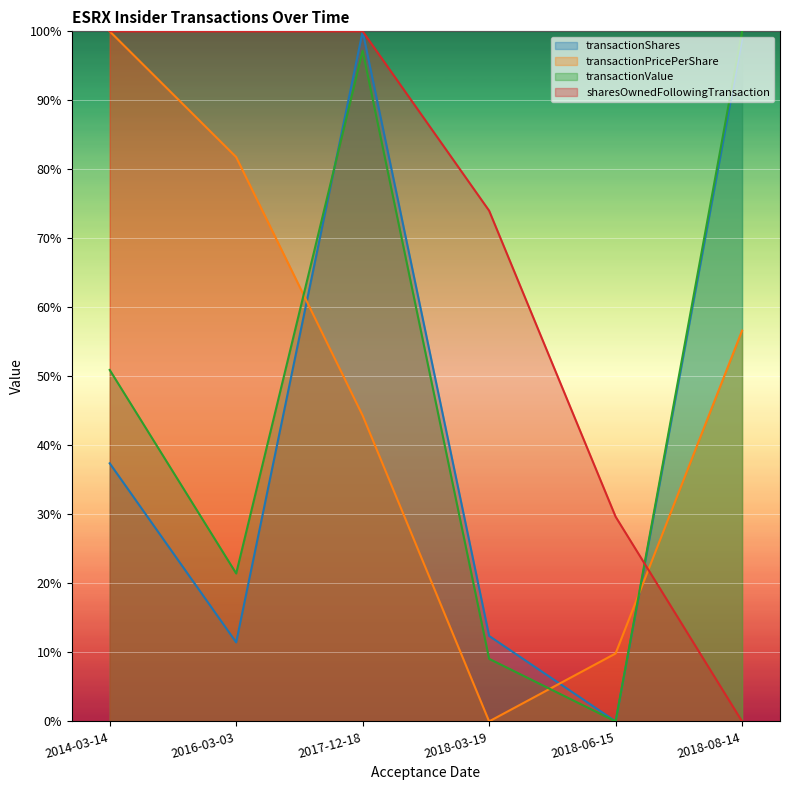

The transactionValue series shows 0.1 at 2016-03-03. True or false?

False